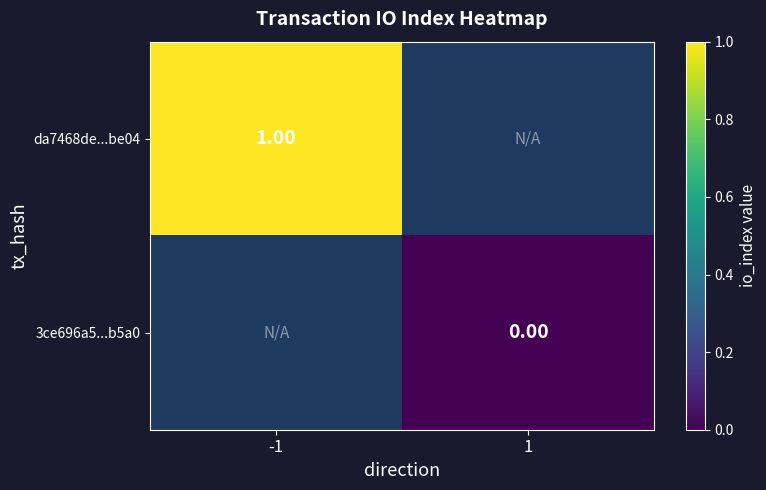

Is the value of 3ce696a5...b5a0 at 1 greater than the value of da7468de...be04 at -1?

No